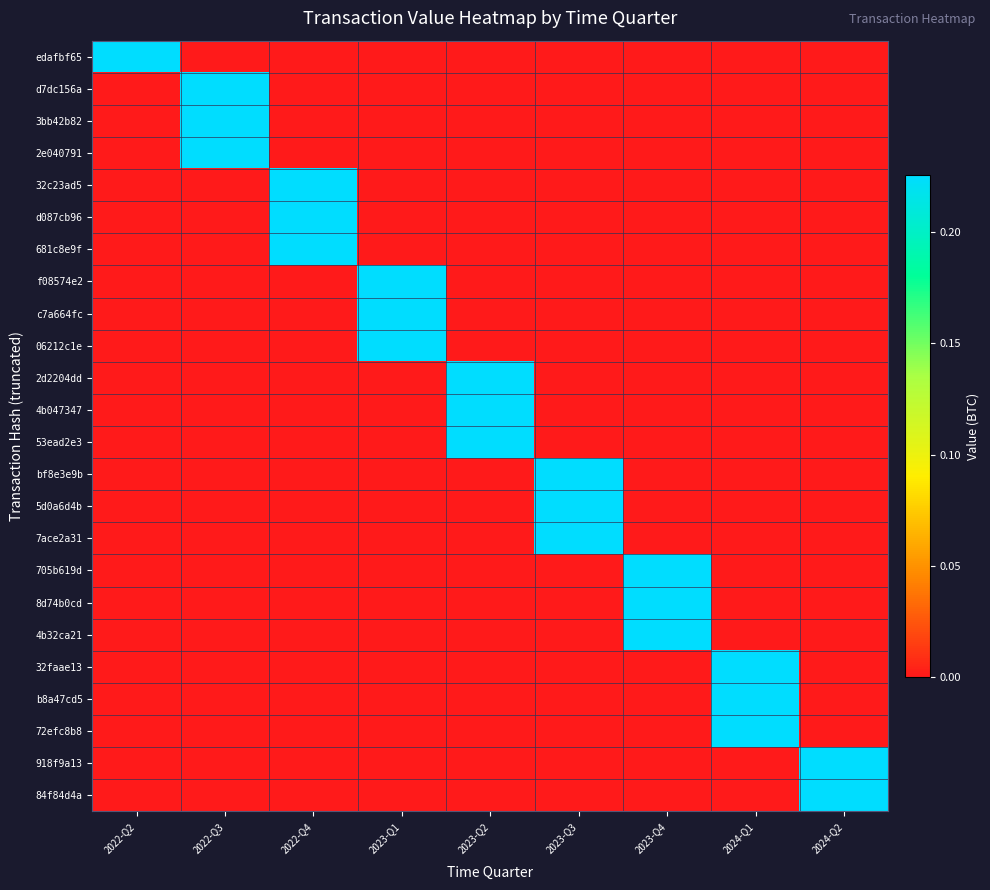

Which label corresponds to the largest value in the chart?

2022-Q2